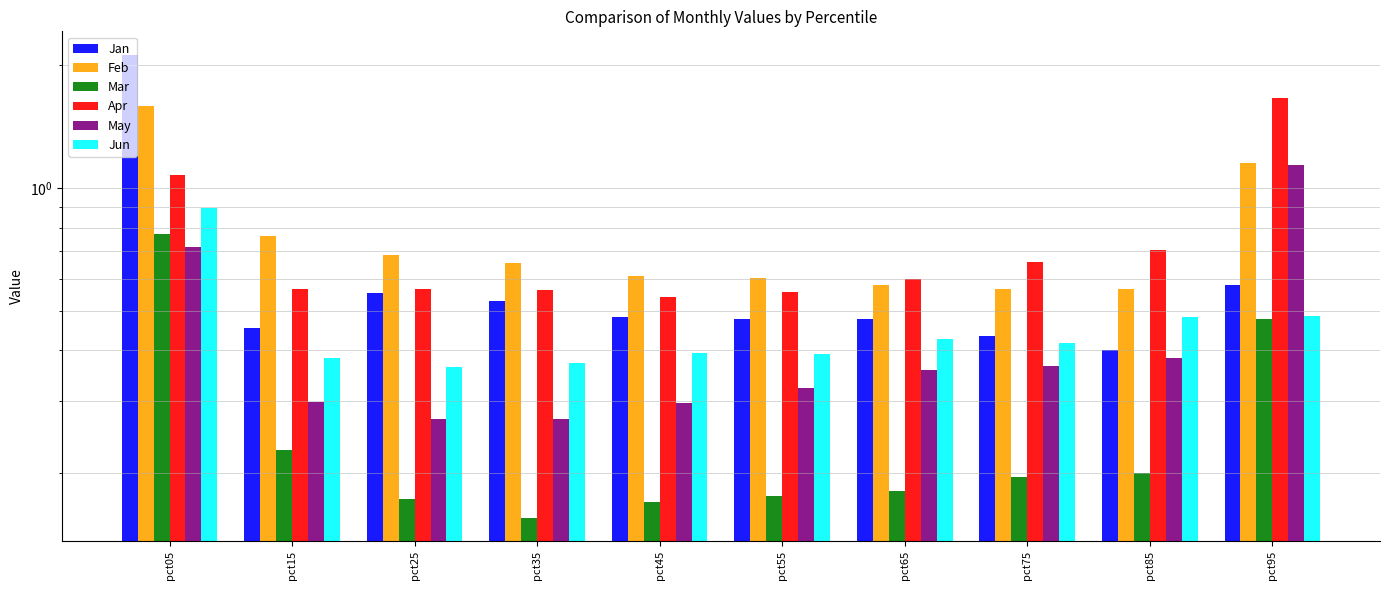

Reading right to left, list all the values displayed in this chart.

Jan: 0.6	0.4	0.4	0.5	0.5	0.5	0.5	0.6	0.5	2.1
Feb: 1.2	0.6	0.6	0.6	0.6	0.6	0.7	0.7	0.8	1.6
Mar: 0.5	0.2	0.2	0.2	0.2	0.2	0.2	0.2	0.2	0.8
Apr: 1.7	0.7	0.7	0.6	0.6	0.5	0.6	0.6	0.6	1.1
May: 1.1	0.4	0.4	0.4	0.3	0.3	0.3	0.3	0.3	0.7
Jun: 0.5	0.5	0.4	0.4	0.4	0.4	0.4	0.4	0.4	0.9